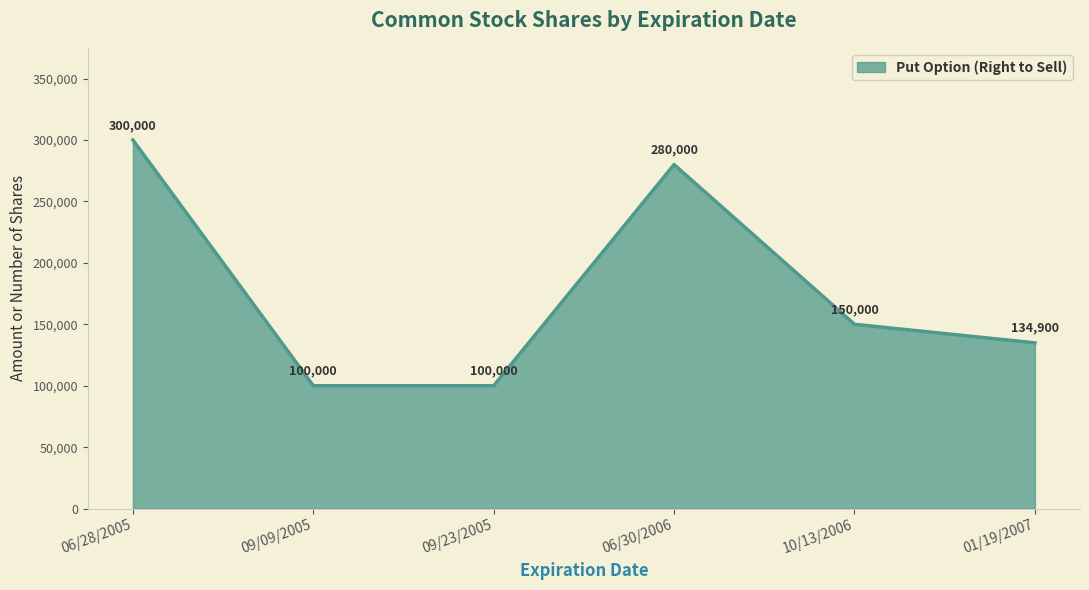

How many lines are shown in the chart?

1